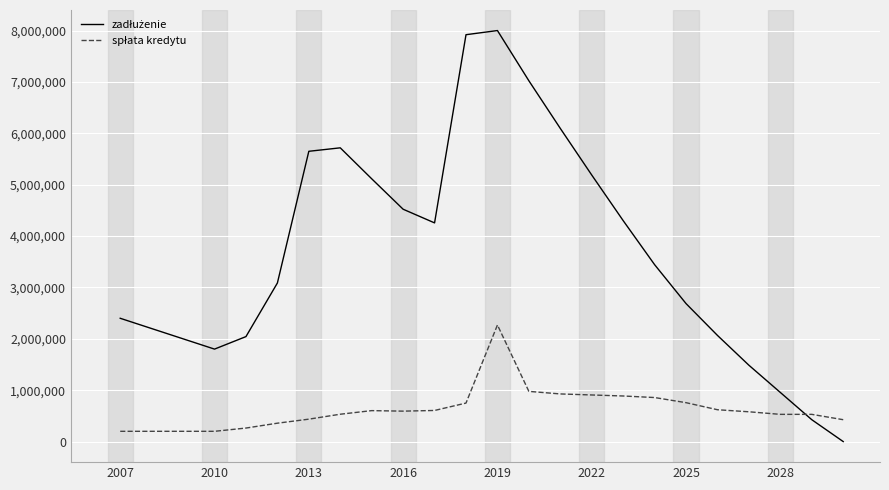

What is the greatest value displayed?

8000100.0